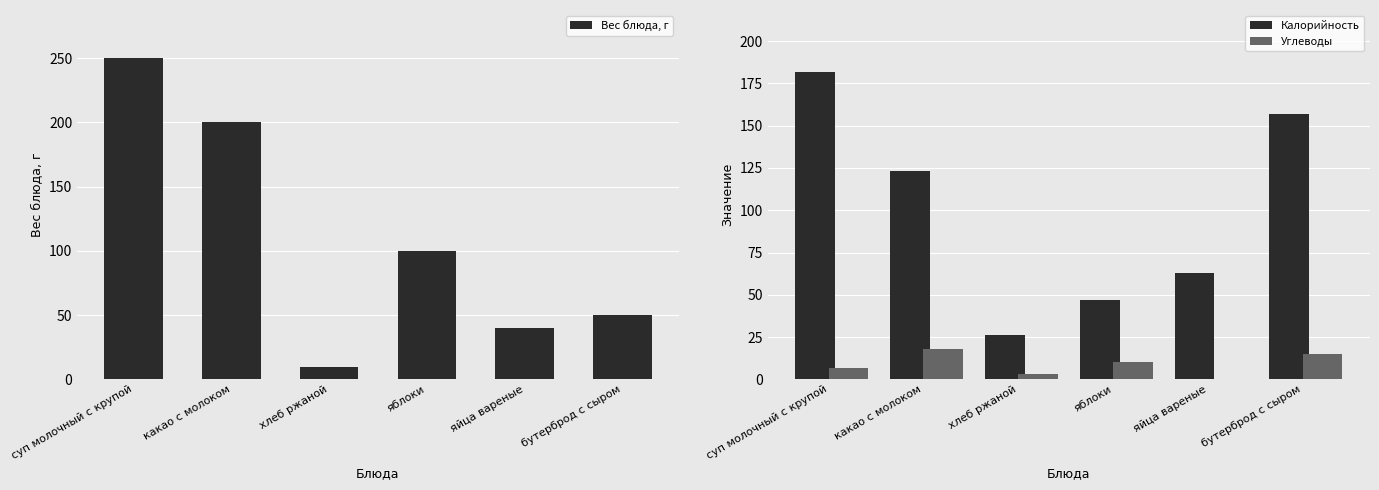

What is the sum of the Углеводы values at бутерброд с сыром and яйца вареные?

15